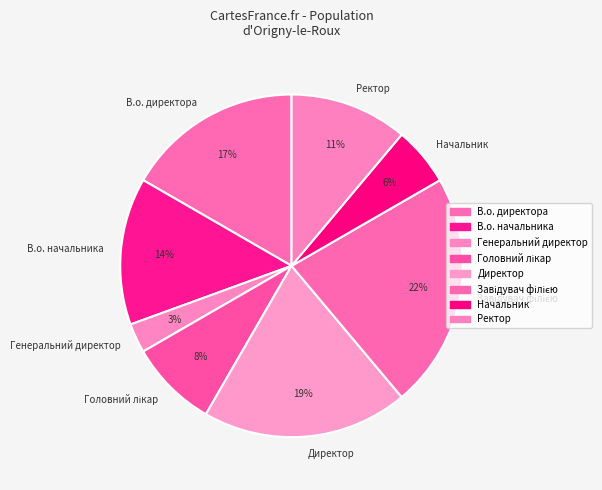

To the nearest percent, what is the difference between the largest and smallest slice percentages?

19%